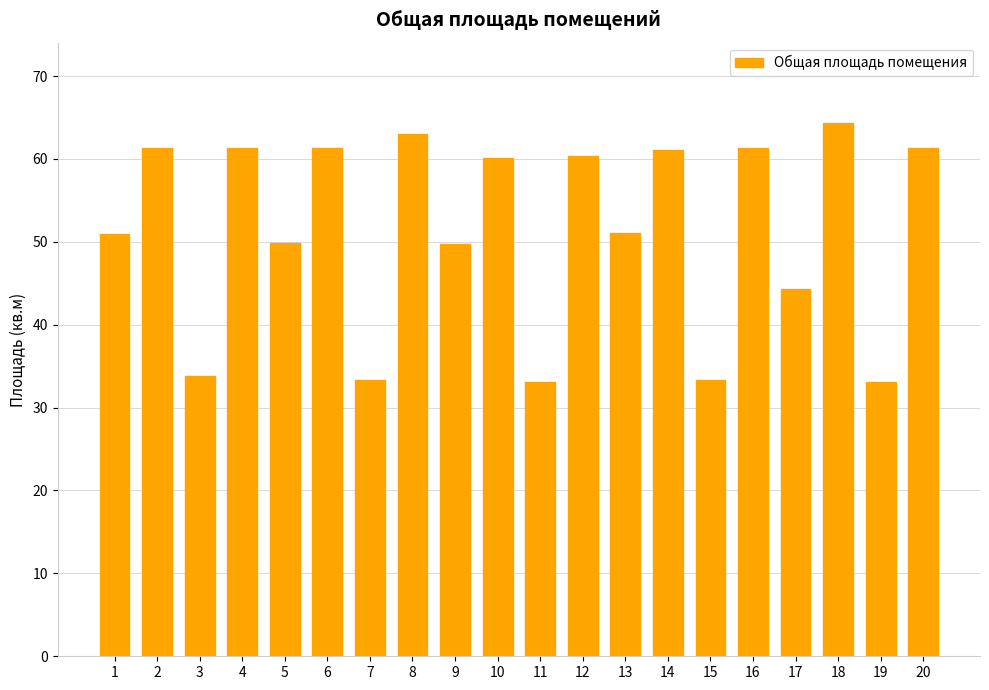

How many data points are less than 60?

10